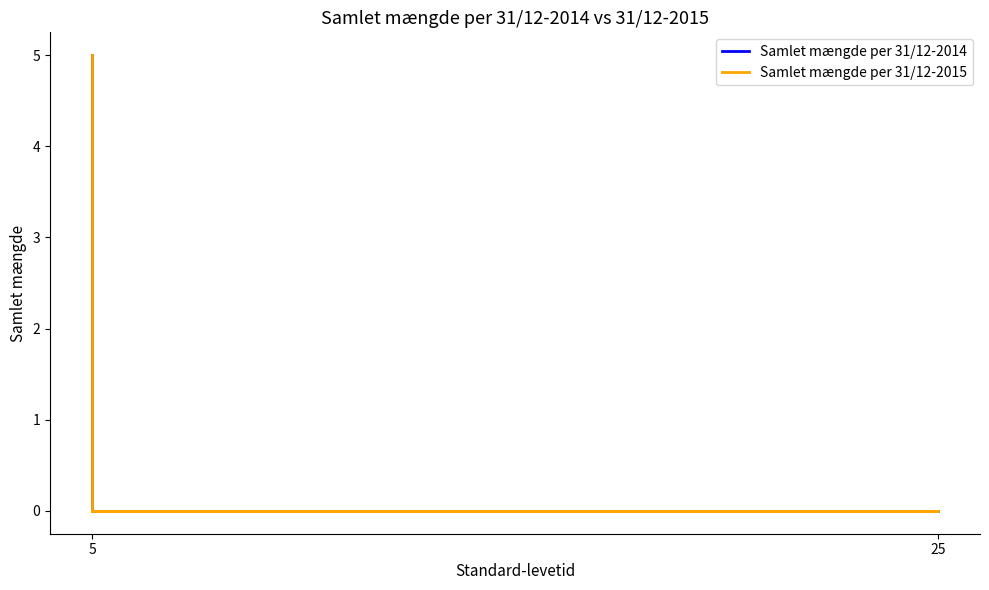

Rank the series at 5 from highest to lowest value.

Samlet mængde per 31/12-2014, Samlet mængde per 31/12-2015